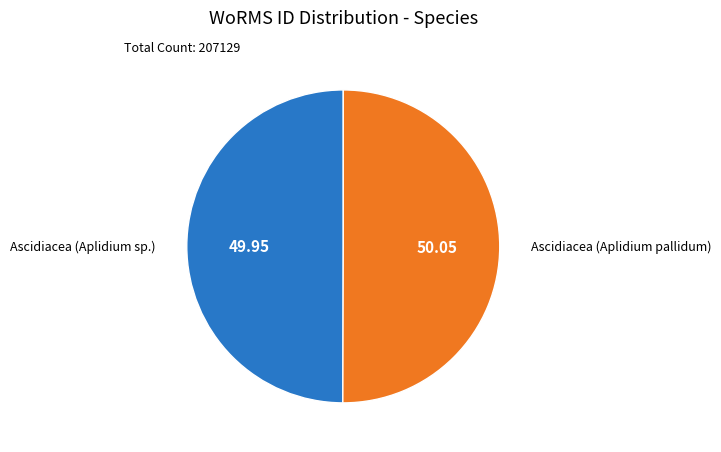

How many segments does this pie chart have?

2